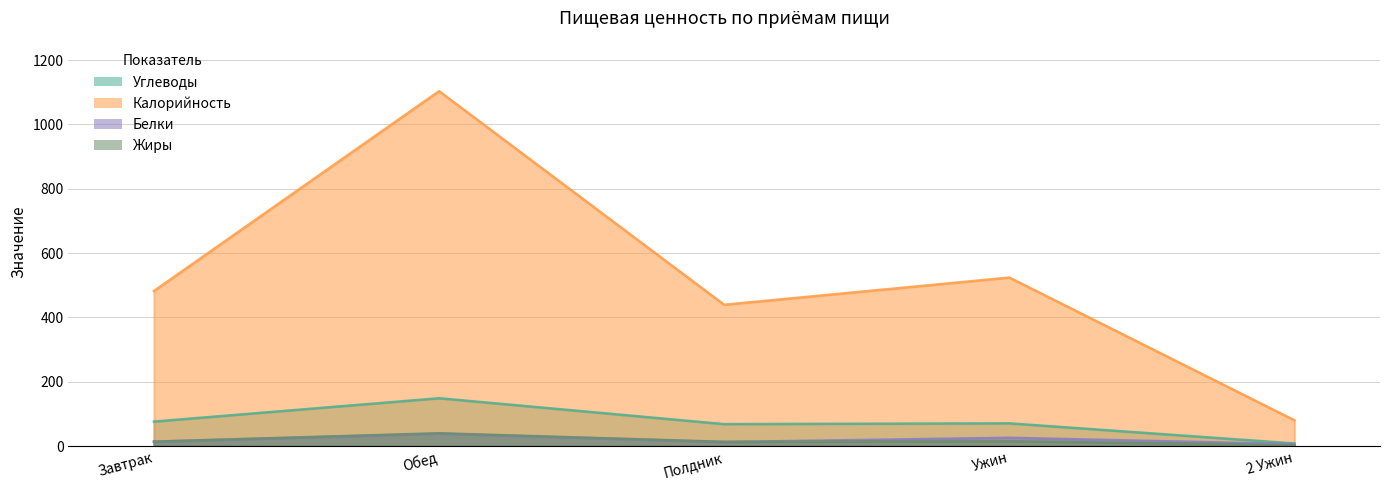

What position from the right is Завтрак?

5